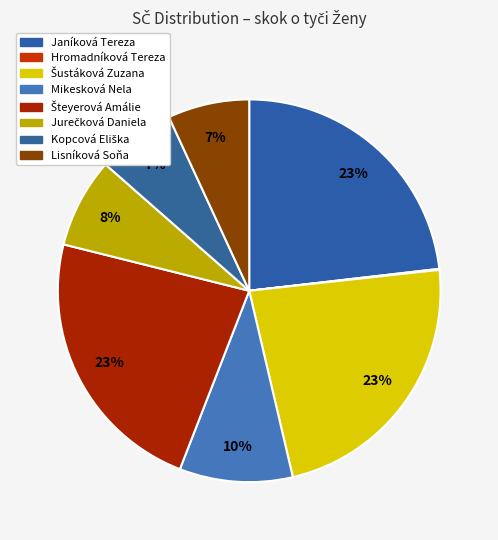

To the nearest percent, what is the difference between the Hromadníková Tereza and Lisníková Soňa slice percentages?

7%